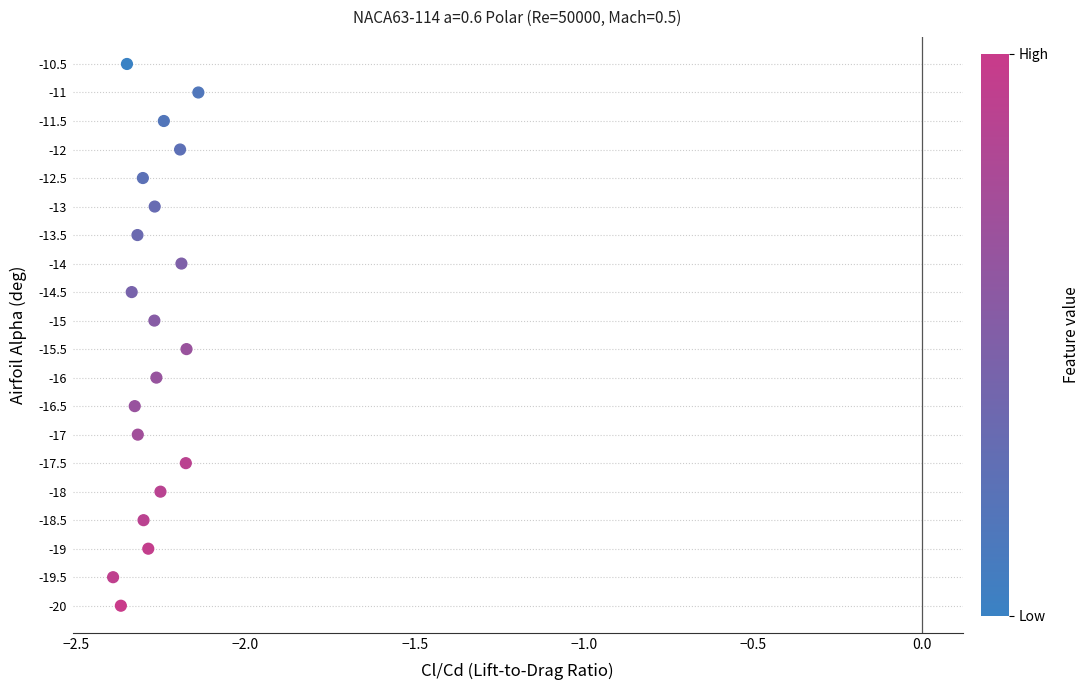

What is the range of X values (max minus min)?

0.3